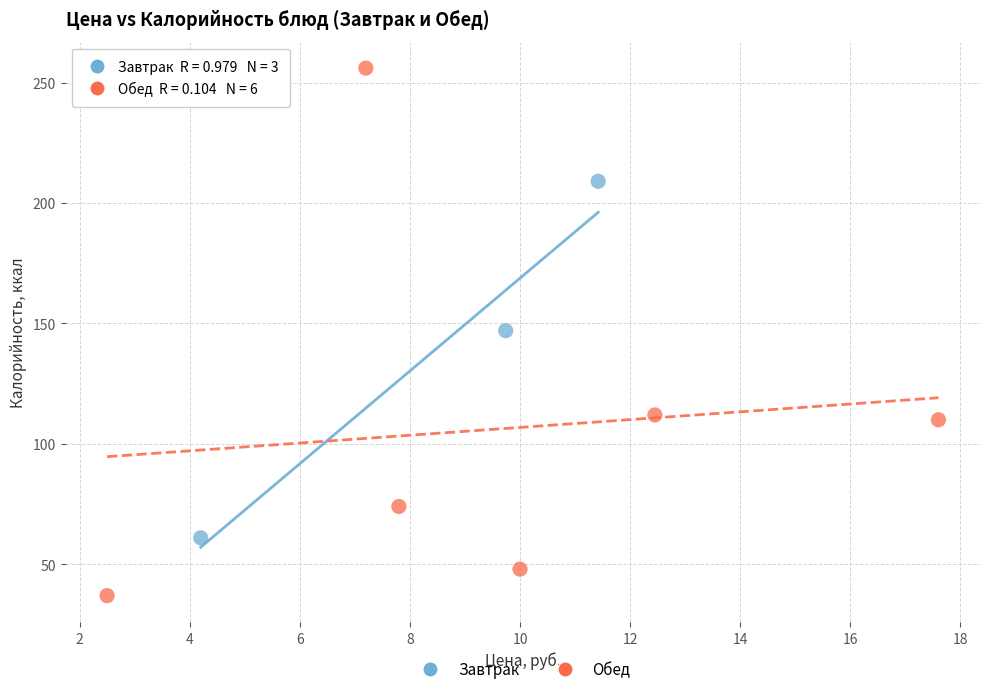

Which series contains the highest Y value?

Обед